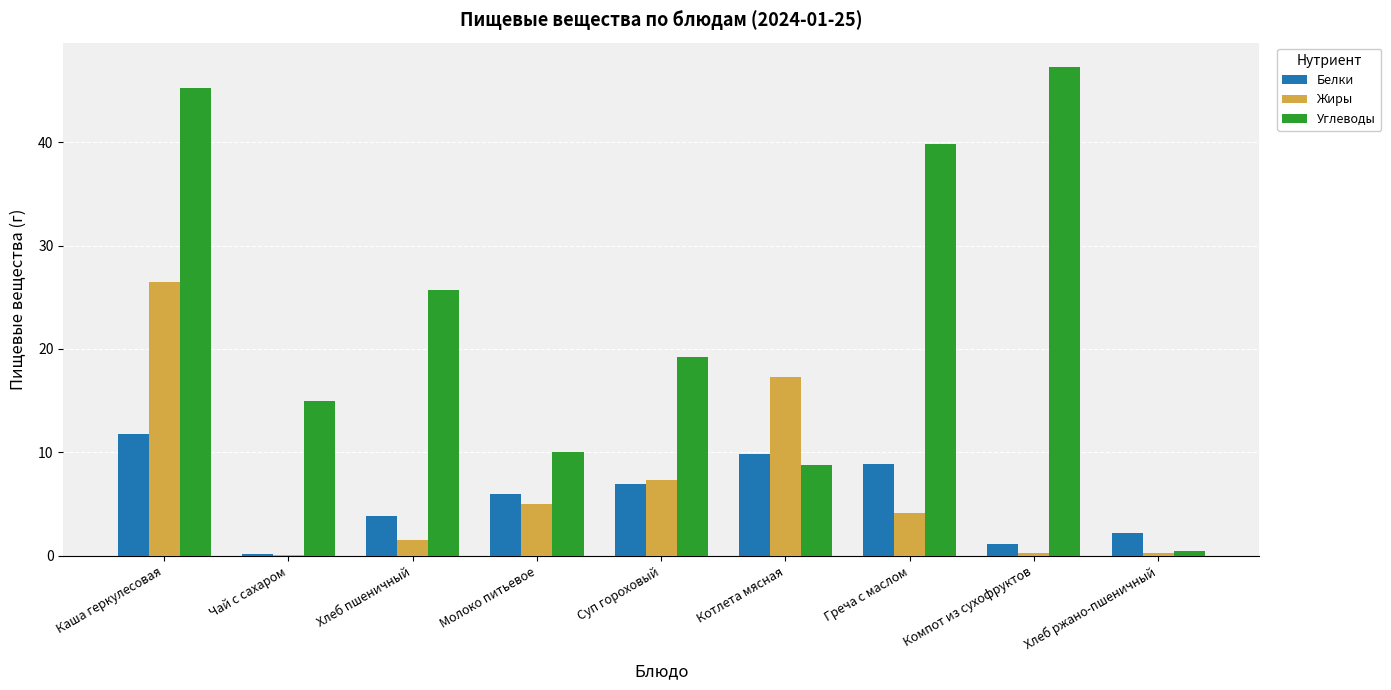

How many groups of bars are there?

9